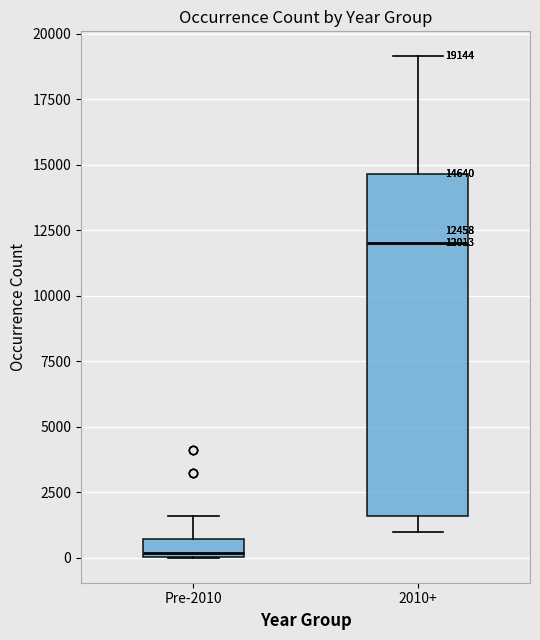

Which box's median line is the highest?

2010+